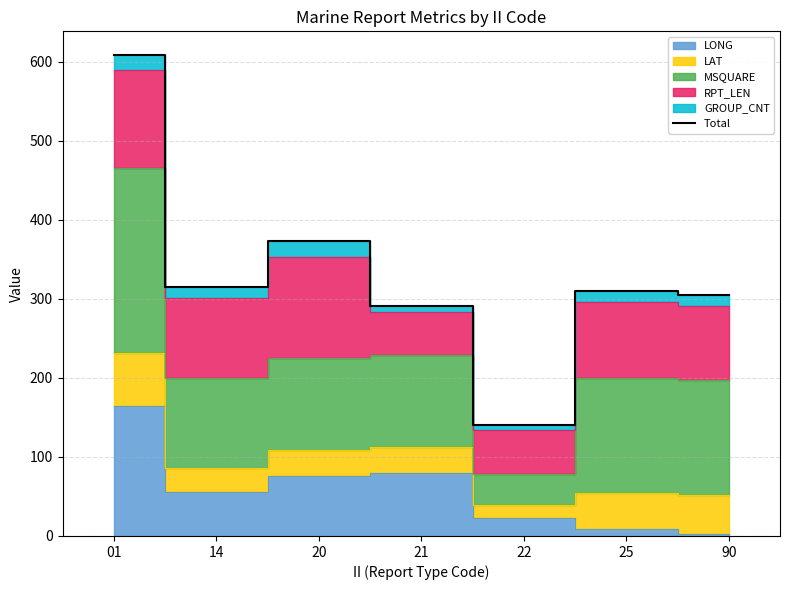

What is the value of the 1st point from the left?

607.8